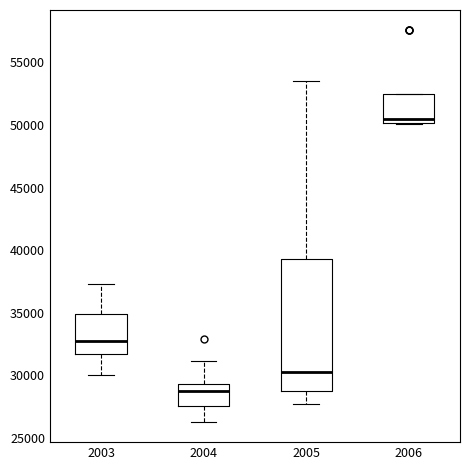

Reading left to right, read every box against the y-axis: the position of its median line, the range the box covers, and the ends of its whiskers. The values are not printed on the chart, so give them approximately, as read against the axis.

2003: median 33000, box 31500 to 35000, whiskers 30000 to 37500
2004: median 28500, box 27500 to 29500, whiskers 26000 to 31000
2005: median 30500, box 28500 to 39500, whiskers 27500 to 53500
2006: median 50500, box 50000 to 52500, whiskers 50000 to 52500